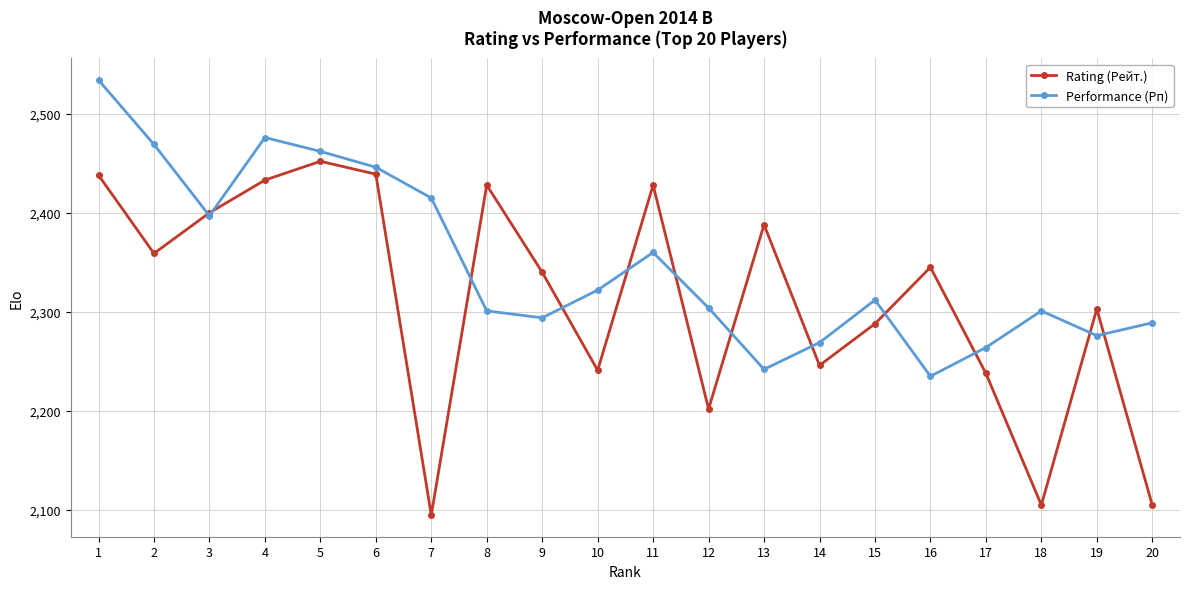

True or false: Performance (Рп) has a value of 2304 at 12.

True